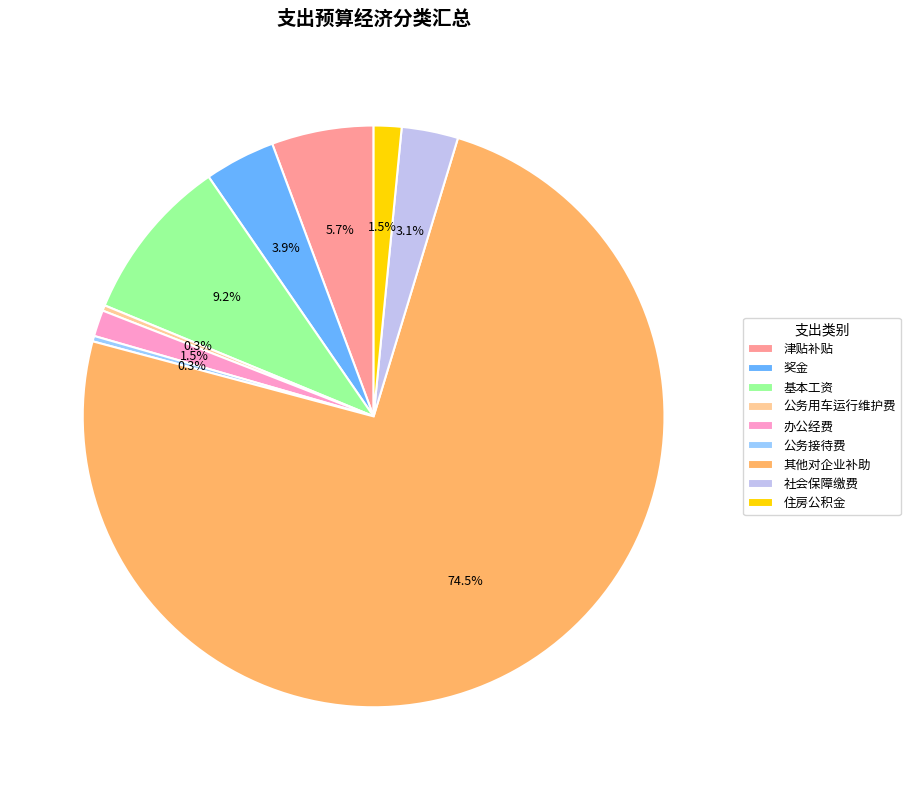

Between 公务接待费 and 奖金, which is larger?

奖金